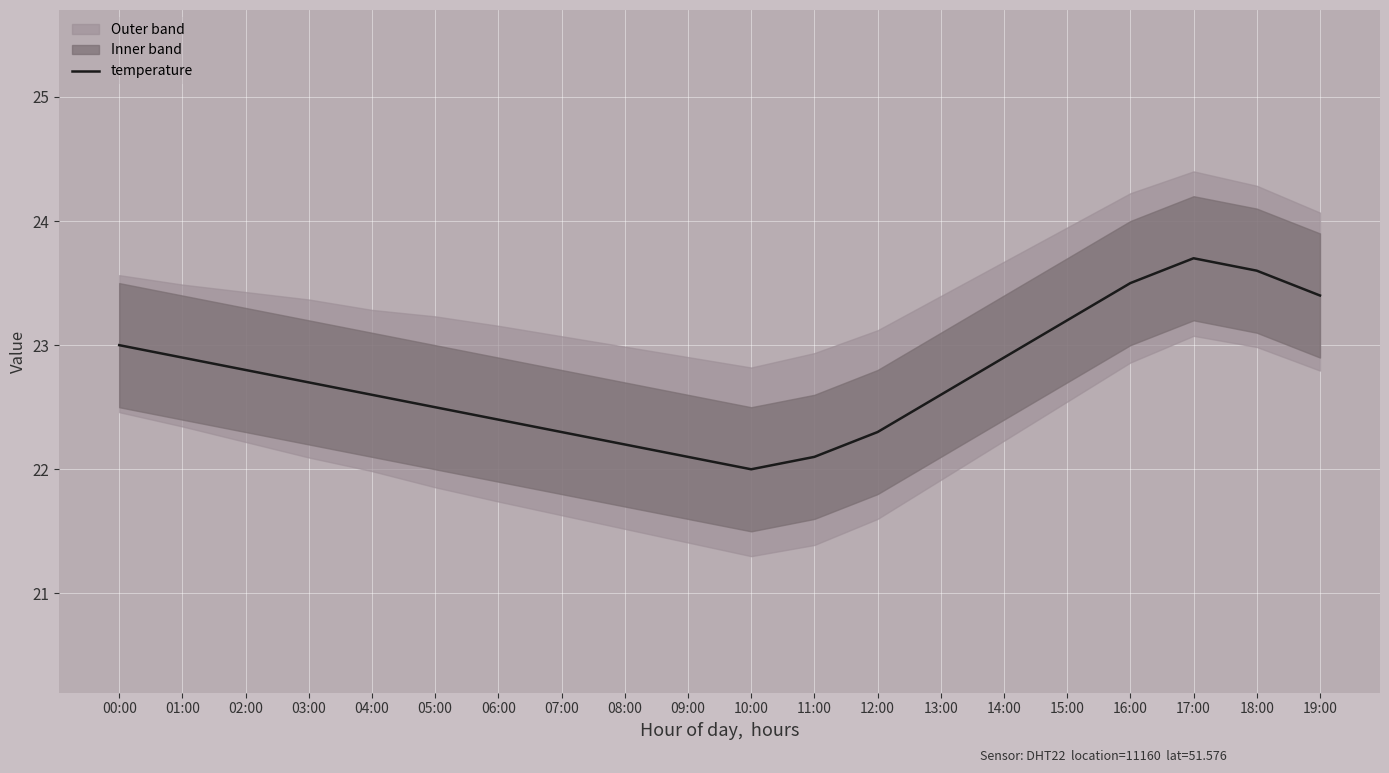

What is the label of the 15th point from the right?

05:00